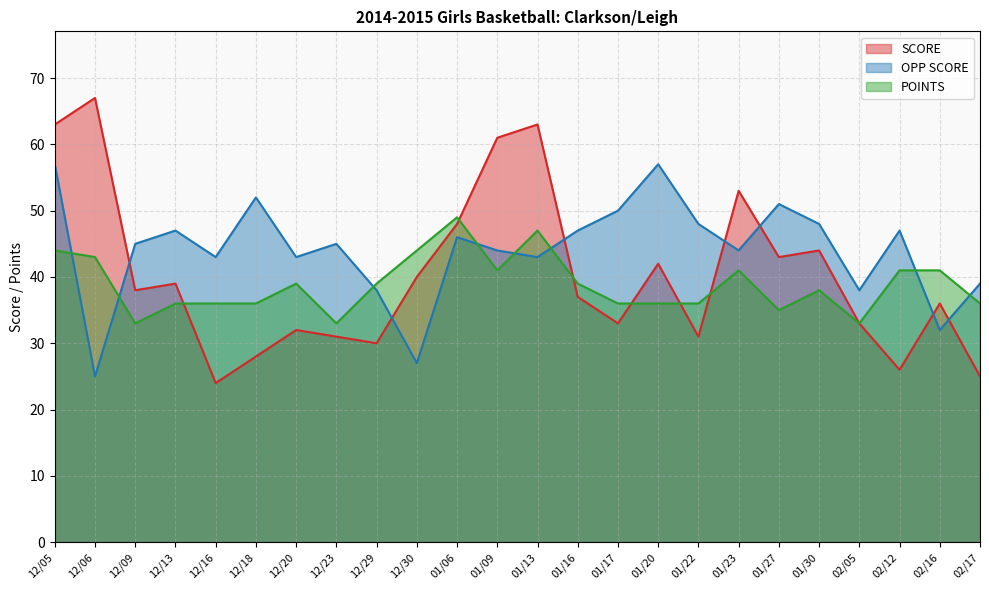

What is the average value of the POINTS series?

39